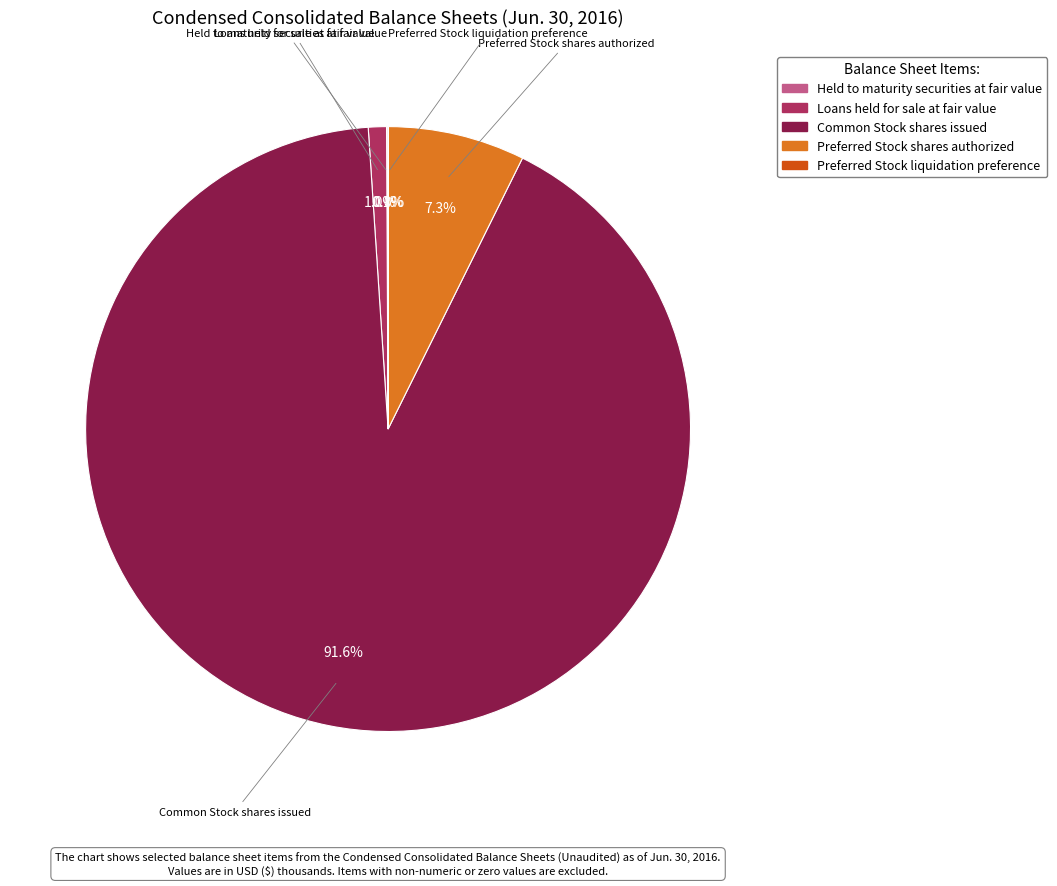

Is there any slice that represents more than half of the pie?

Yes